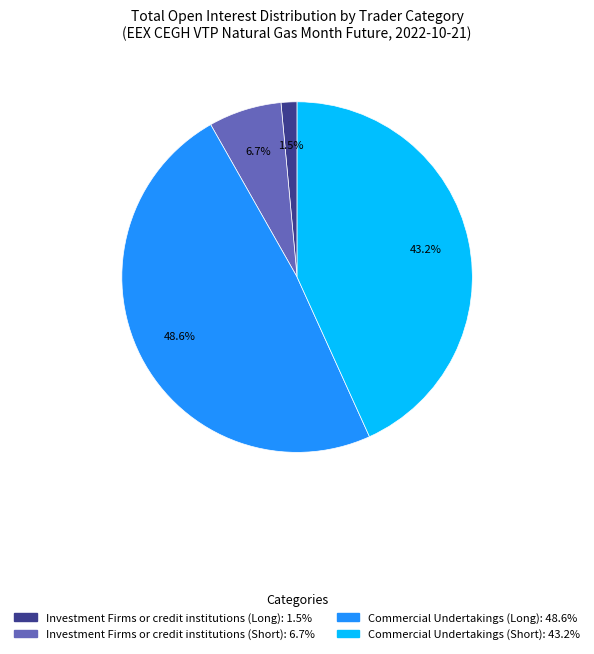

How many slices are in this pie chart?

4